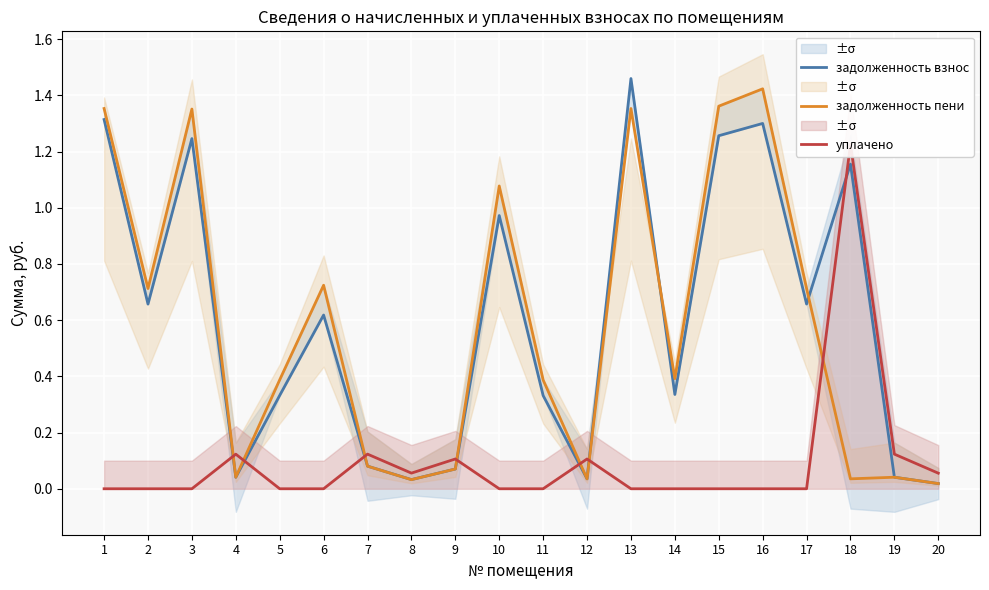

What is the average value of the задолженность взнос series?

0.6